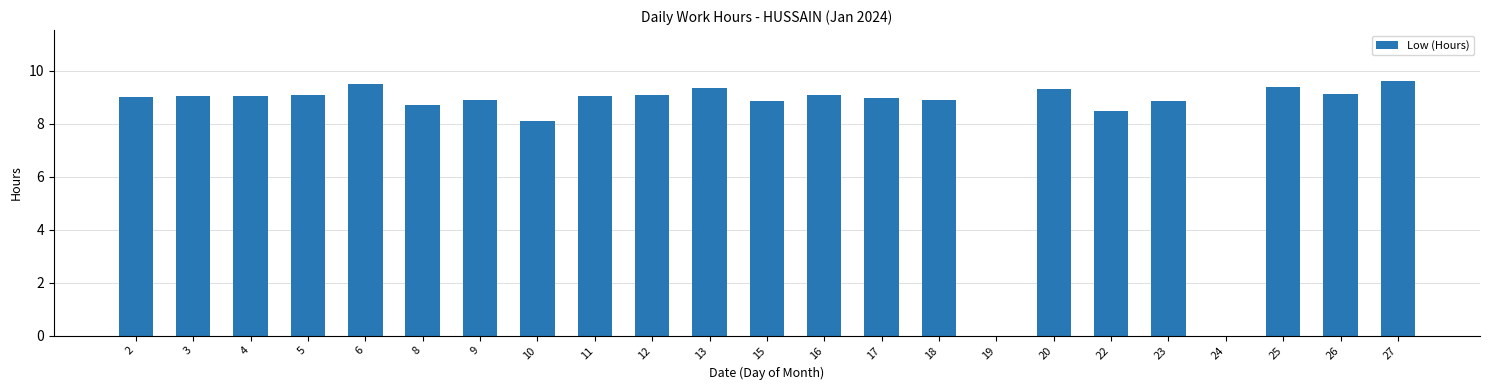

What is the maximum value shown in the chart?

9.6